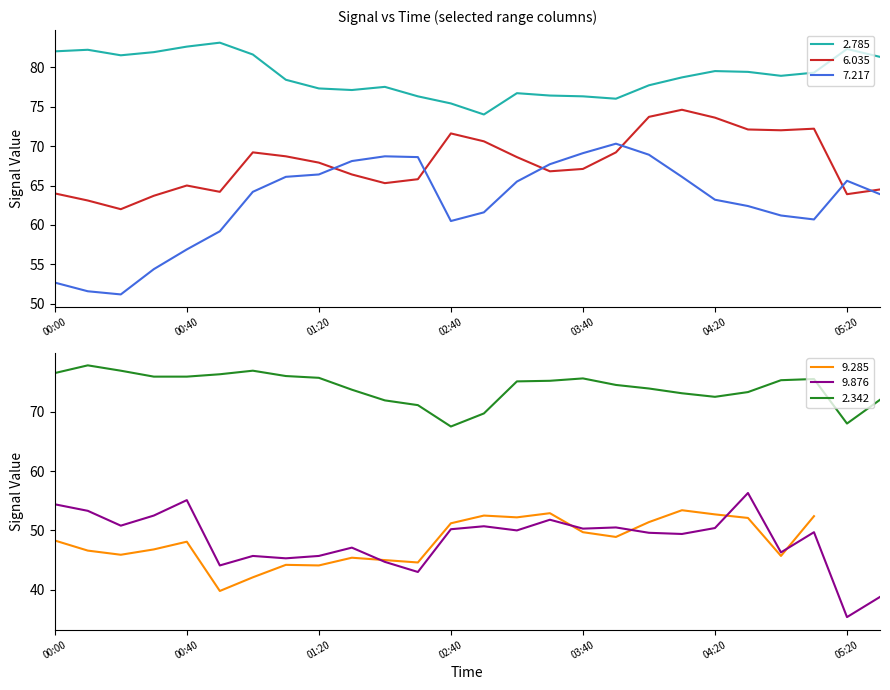

What is the difference between the maximum and minimum values in the 9.876 series?

20.9